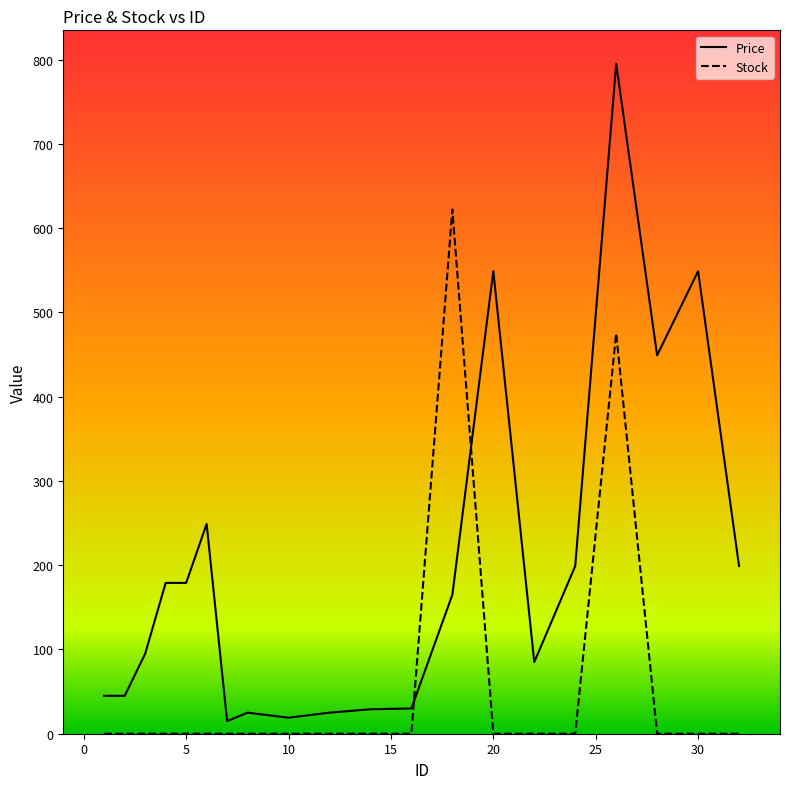

What is the highest value of the Stock series?

622